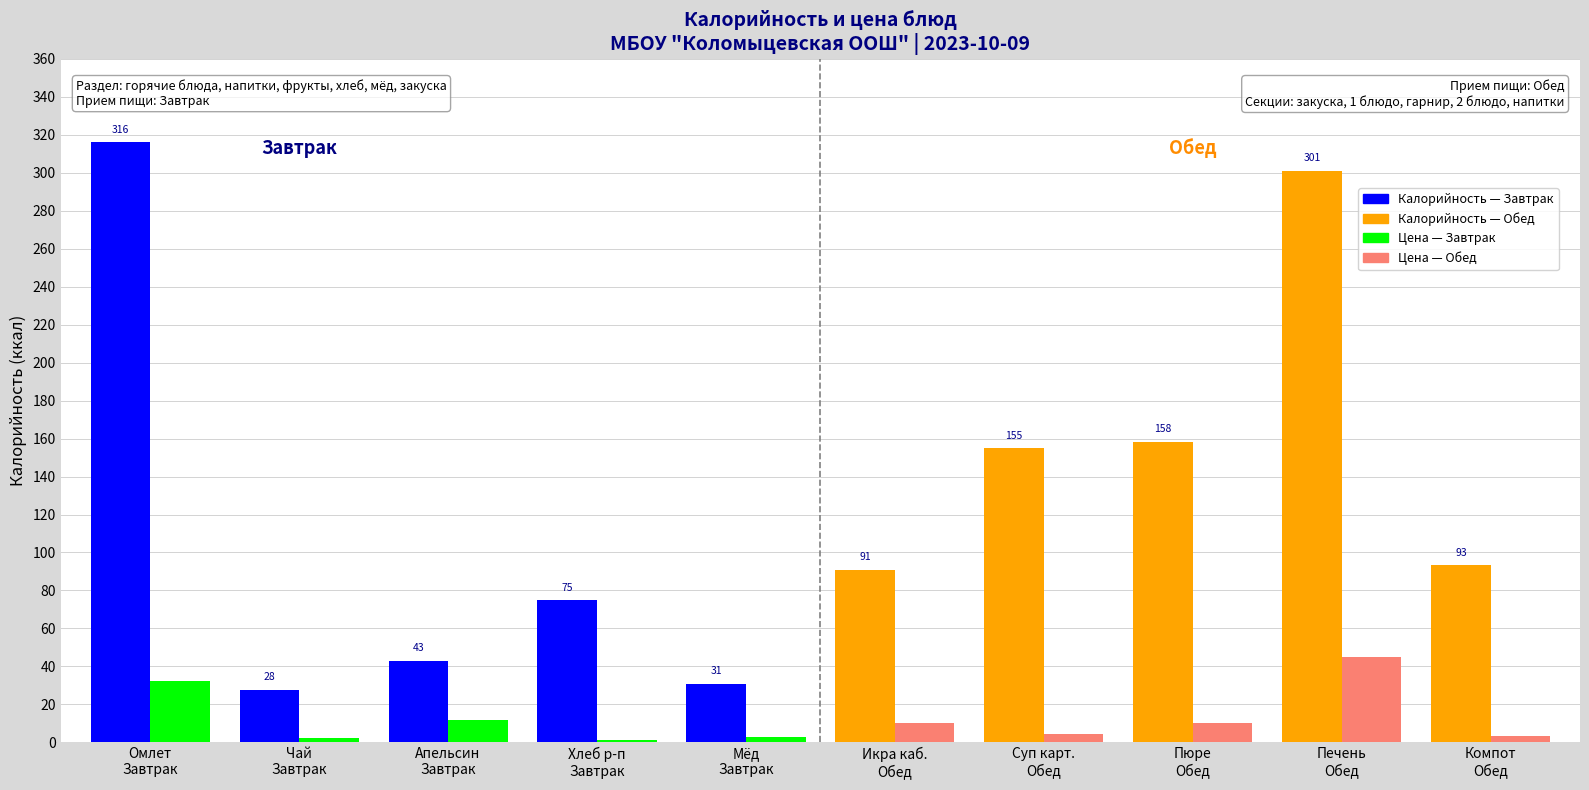

What is the maximum value shown in the chart?

316.1